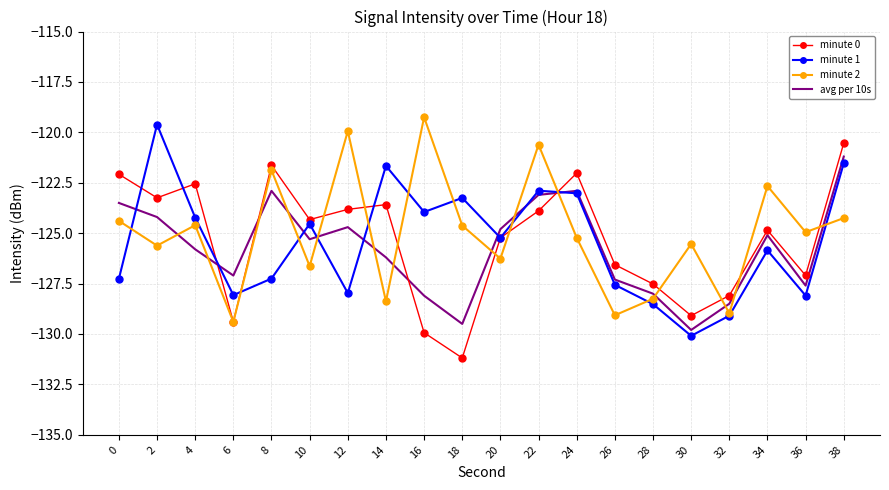

Where is the first local minimum for avg per 10s?

6